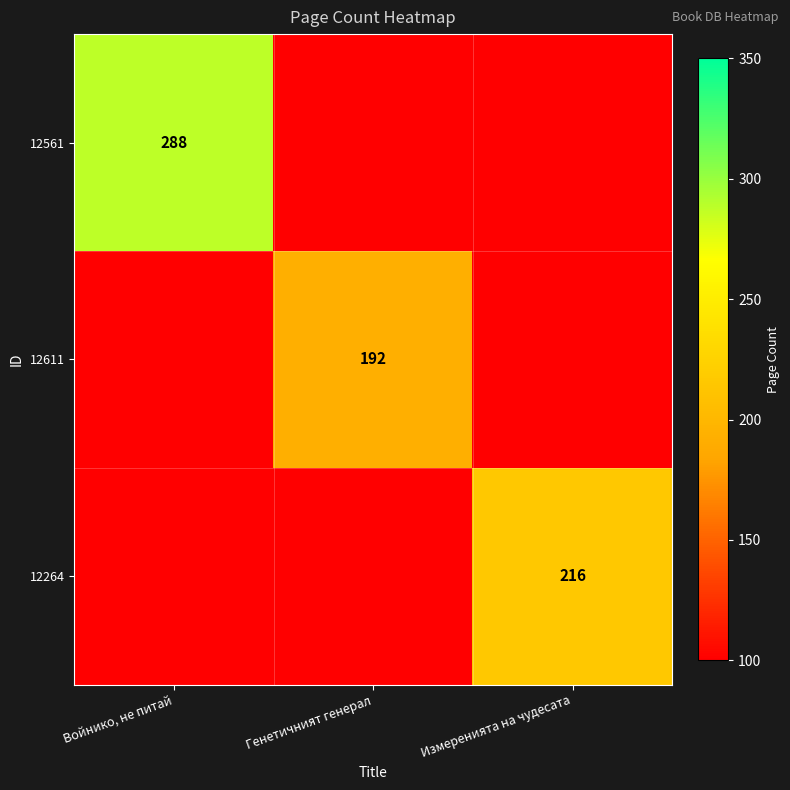

Is it true that 12611 equals 293 at Генетичният генерал?

False